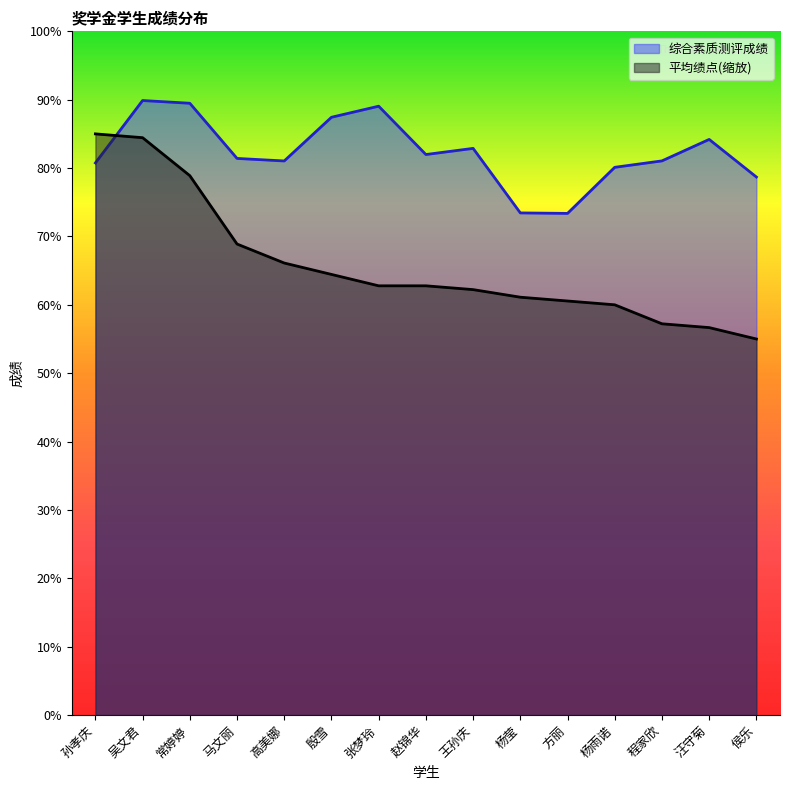

What position from the left is 孙孝庆?

1